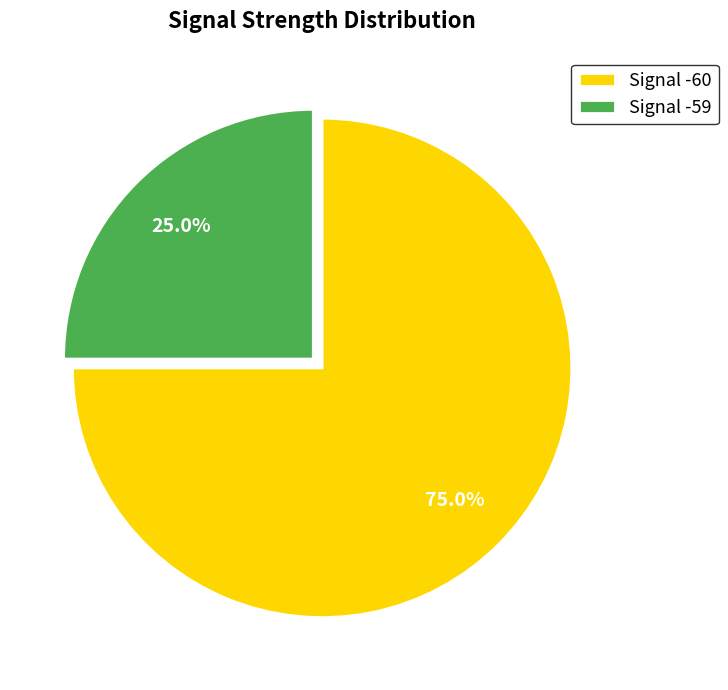

What percentage do Signal -60 and Signal -59 together represent?

100.0%